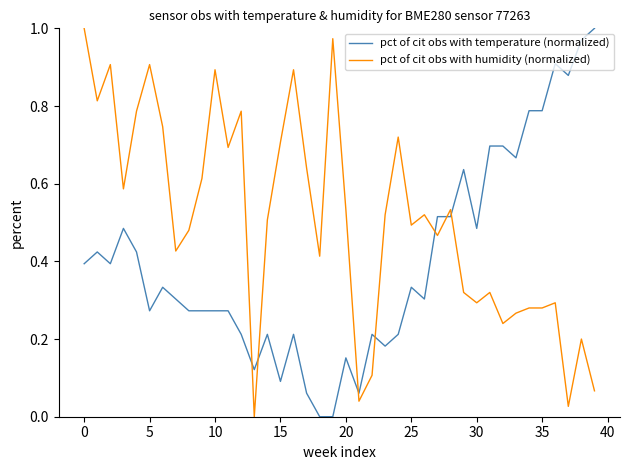

List the series in order of their overall mean, lowest first.

pct of cit obs with temperature (normalized), pct of cit obs with humidity (normalized)